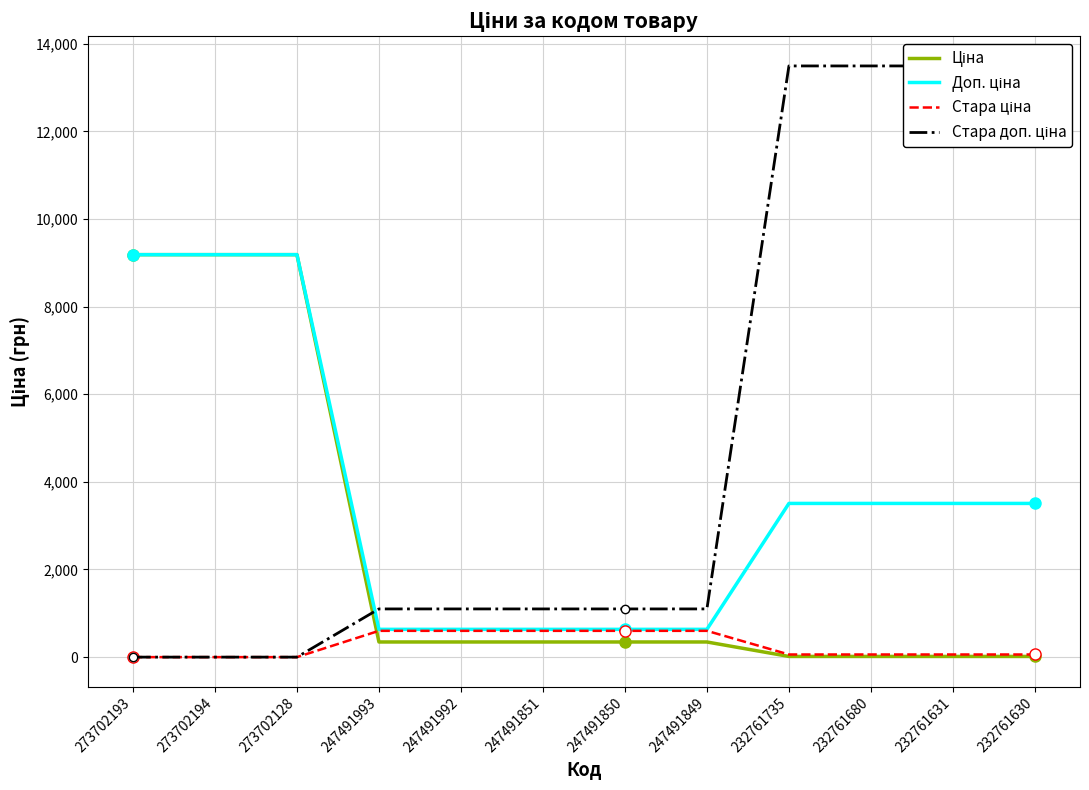

Rank the series by their average value, from lowest to highest.

Стара ціна, Ціна, Доп. ціна, Стара доп. ціна